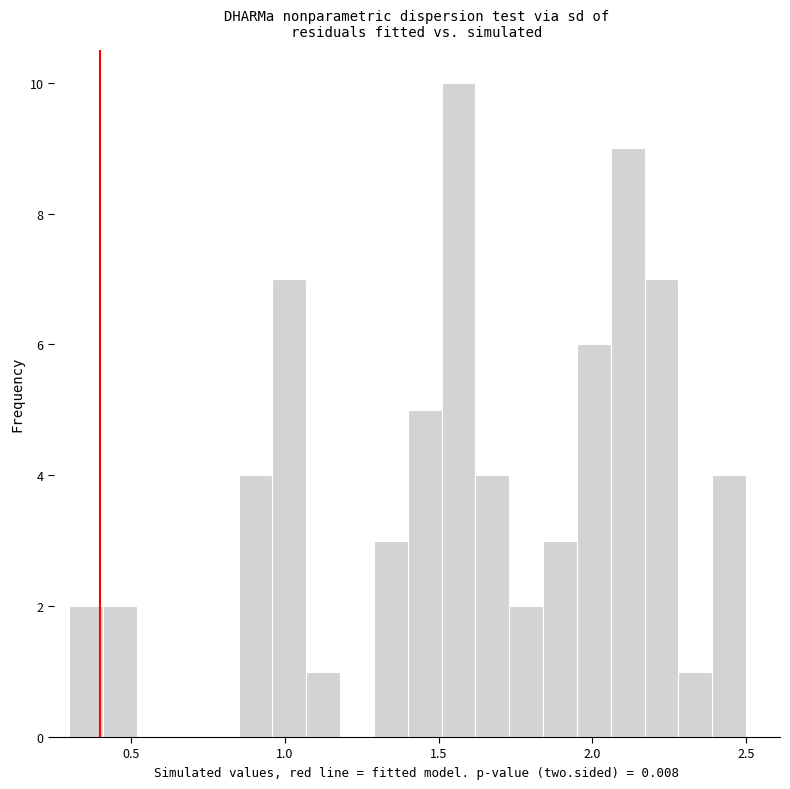

Read against the x-axis, roughly where is the centre of the tallest bar?

1.55